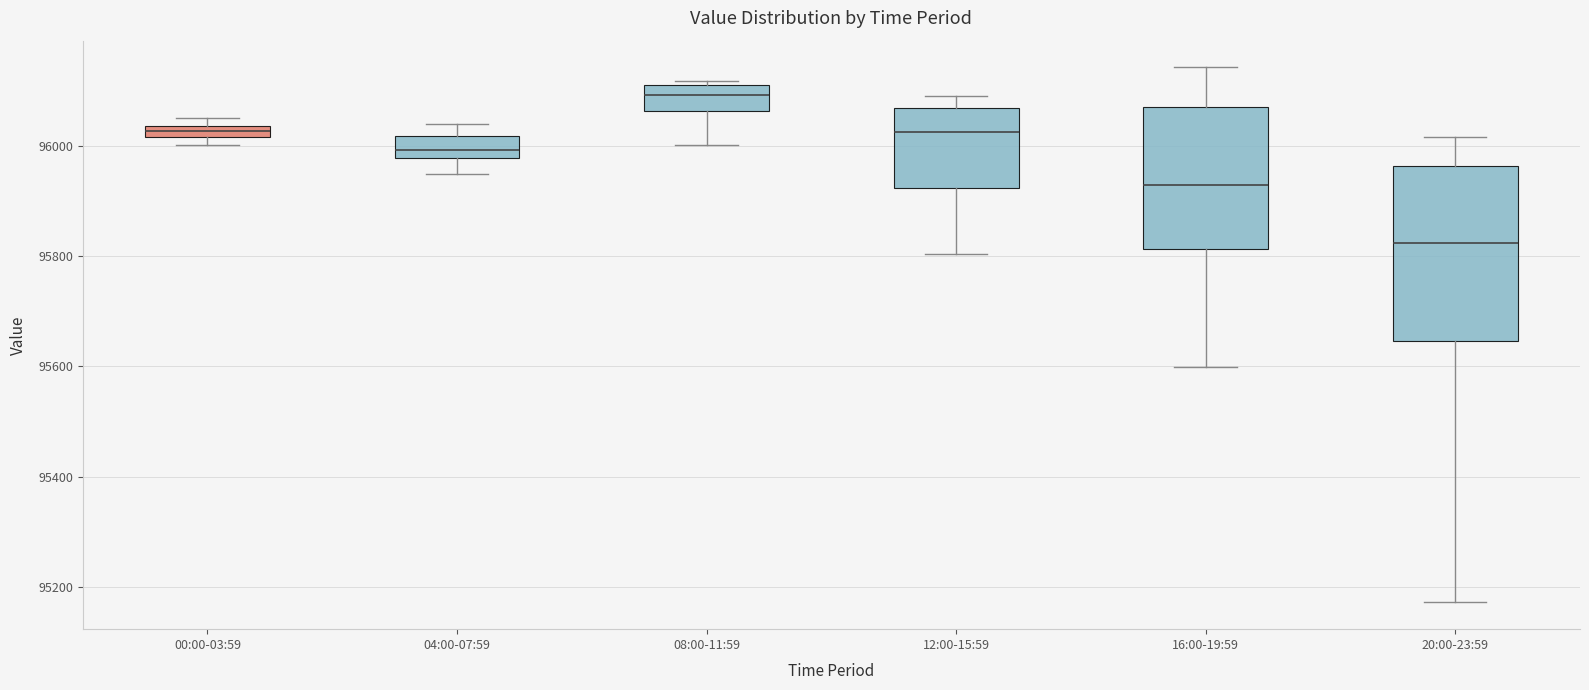

Which box's median line is the highest?

08:00-11:59